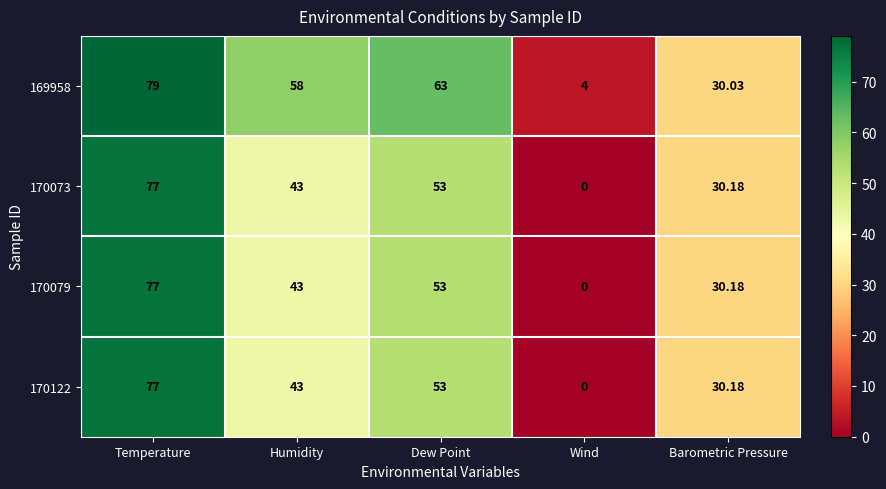

At which label does 170122 reach its minimum?

Wind